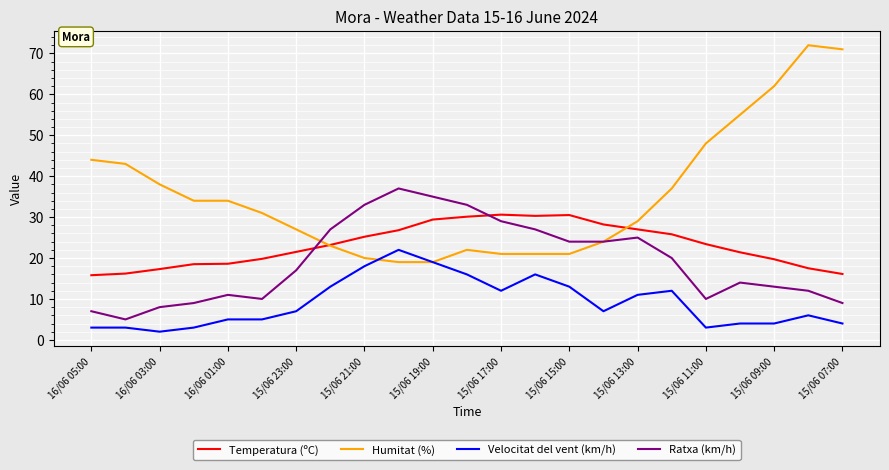

List the series in order of their overall mean, lowest first.

Velocitat del vent (km/h), Ratxa (km/h), Temperatura (ºC), Humitat (%)